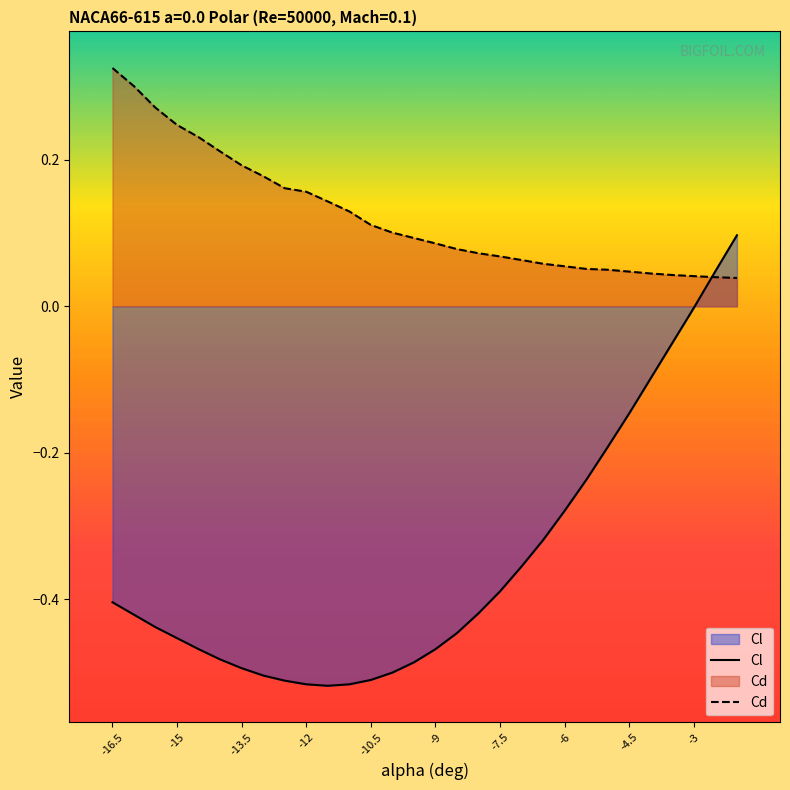

True or false: Cl and Cd intersect in this chart.

True